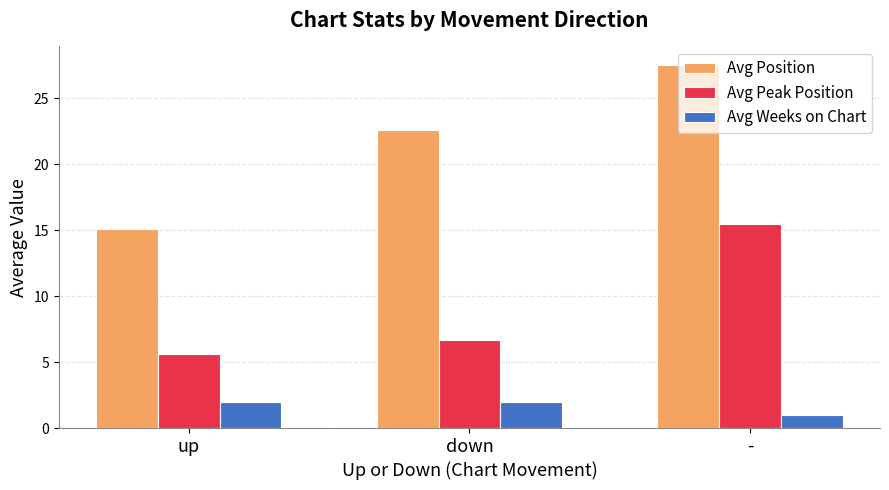

At which label does Avg Peak Position first exceed 6?

down